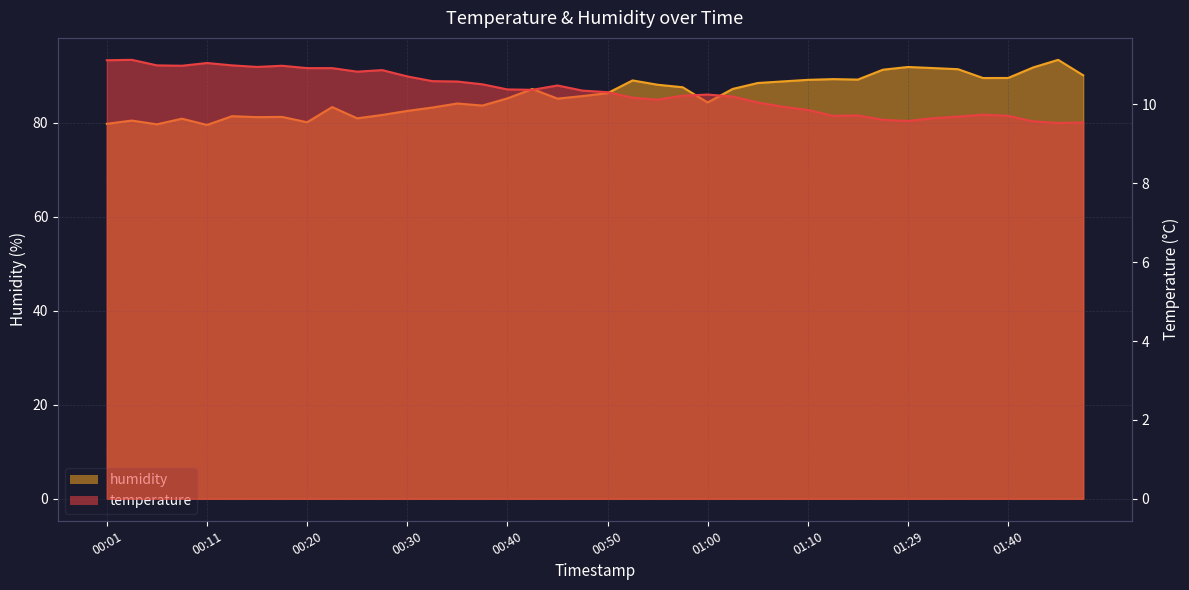

True or false: humidity has a value of 133.8 at 00:08.

False